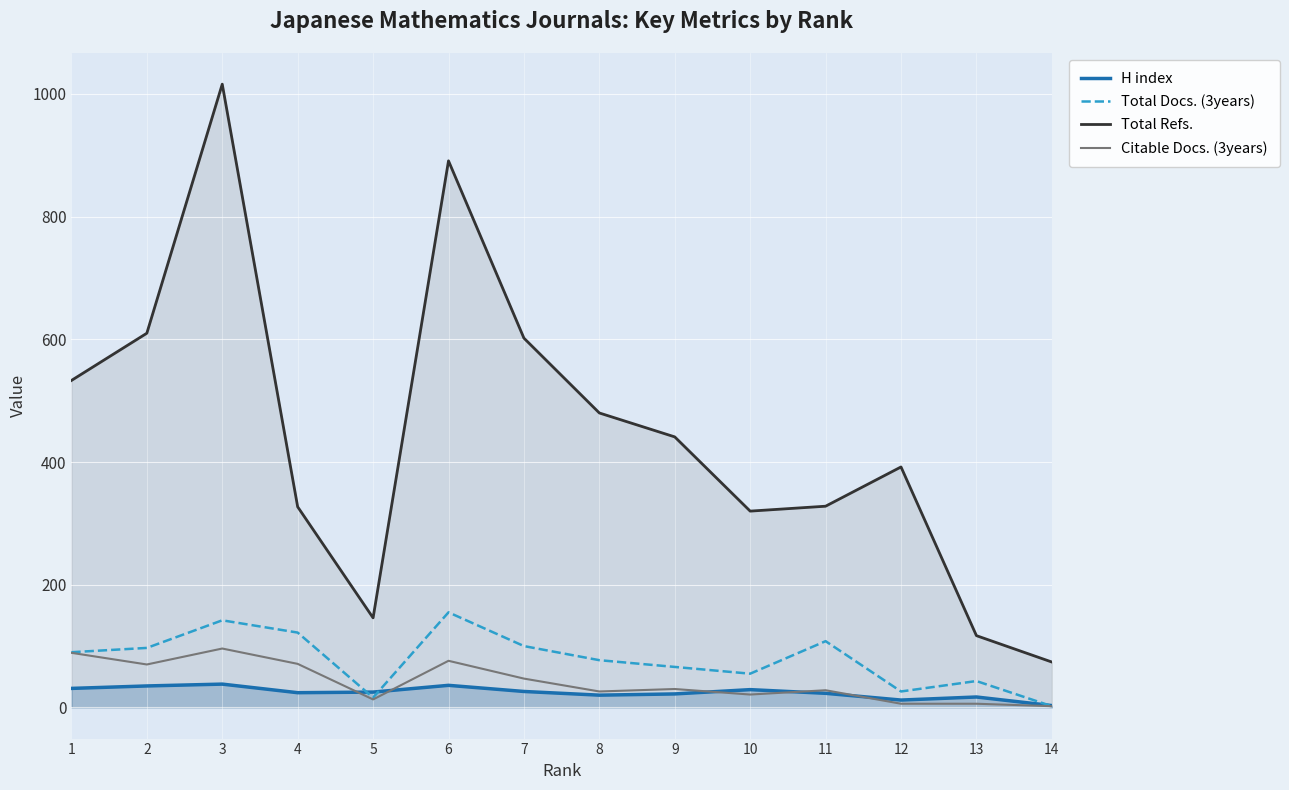

True or false: Citable Docs. (3years) has a value of 1 at 14.

False